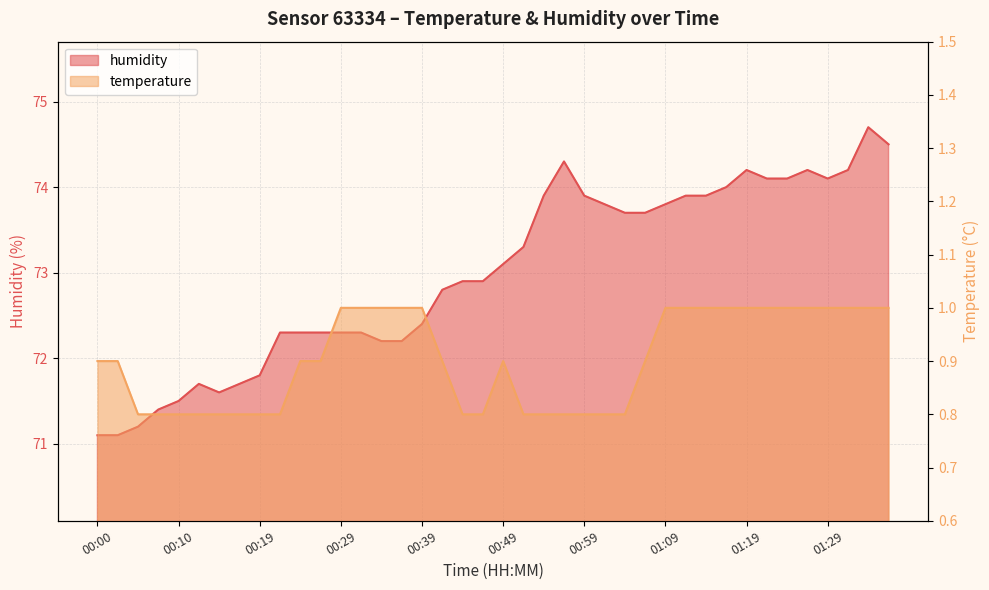

The value of temperature at 01:14 is 1.0. True or false?

True